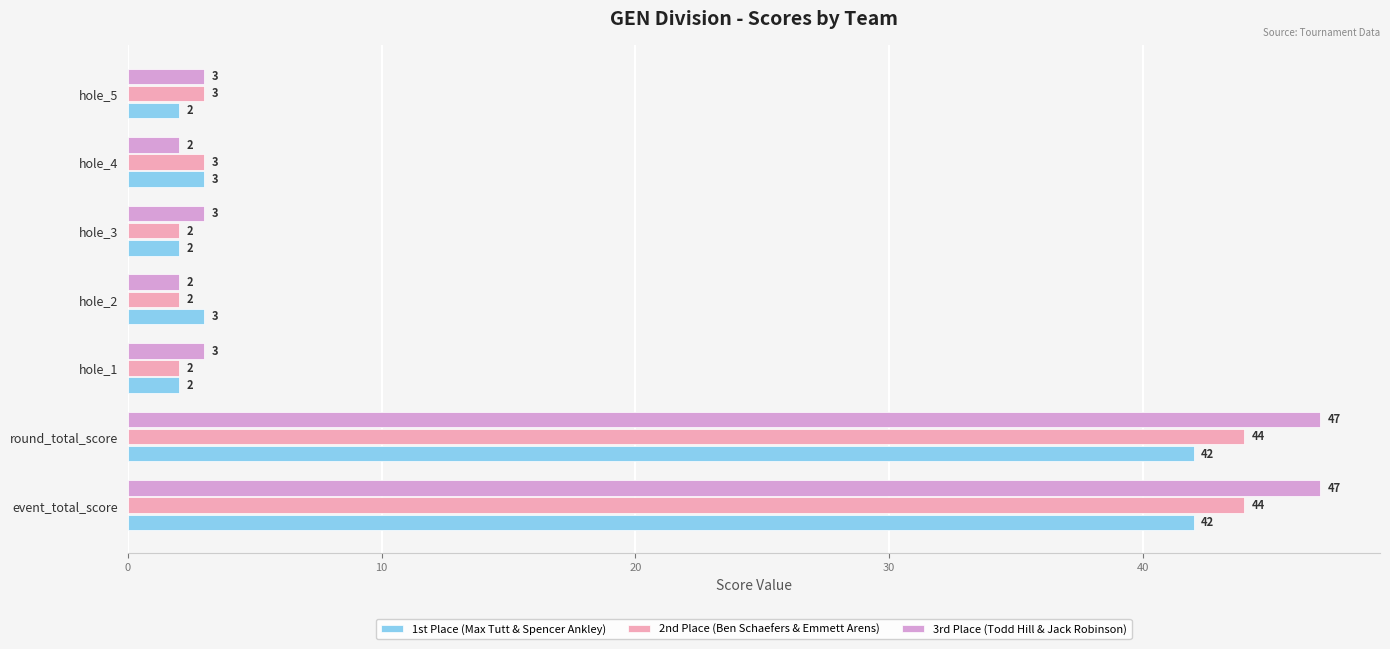

How many series are shown in this chart?

3